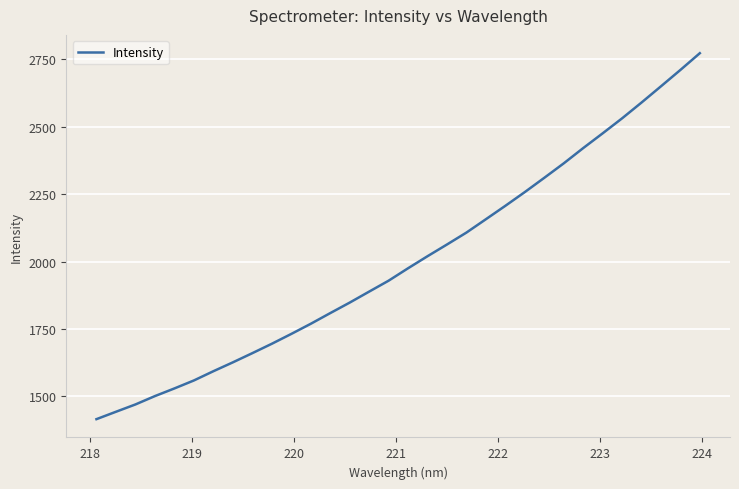

What is the greatest value displayed?

2773.2